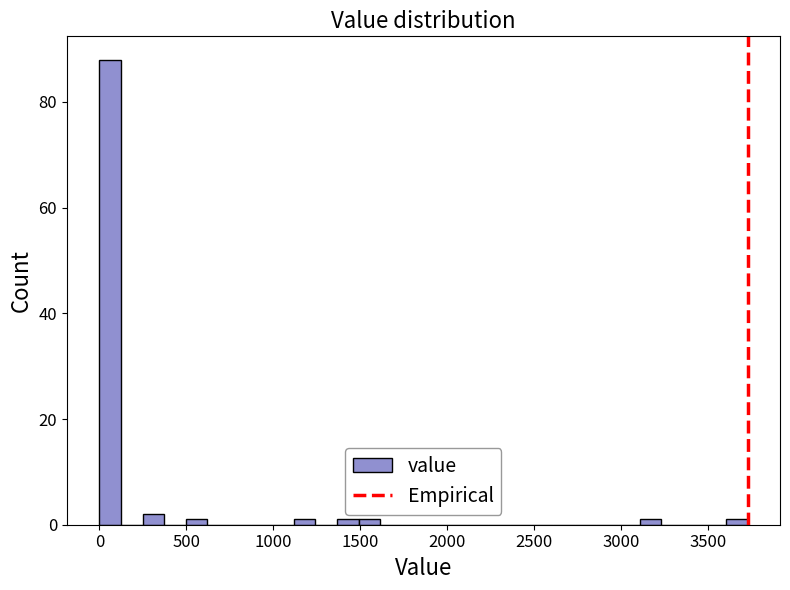

Around what value on the x-axis is the tallest bar? Give the approximate position of its centre, as read against the axis.

50